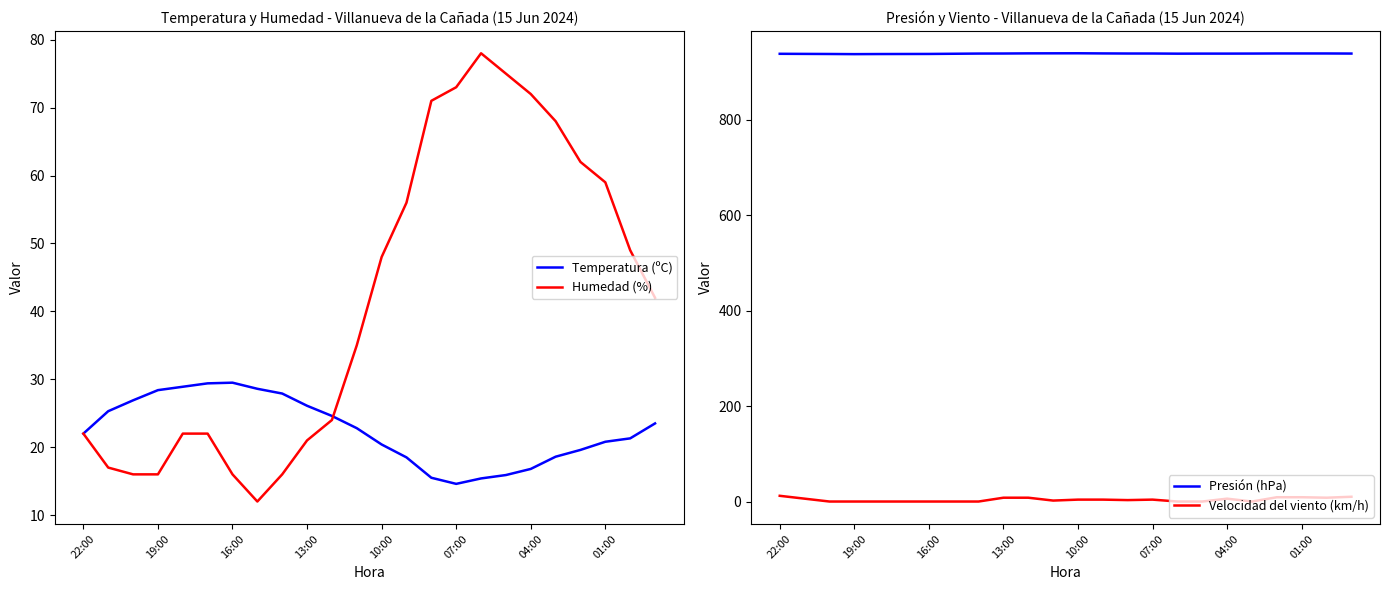

The Velocidad del viento (km/h) series shows 0.0 at 19:00. True or false?

True